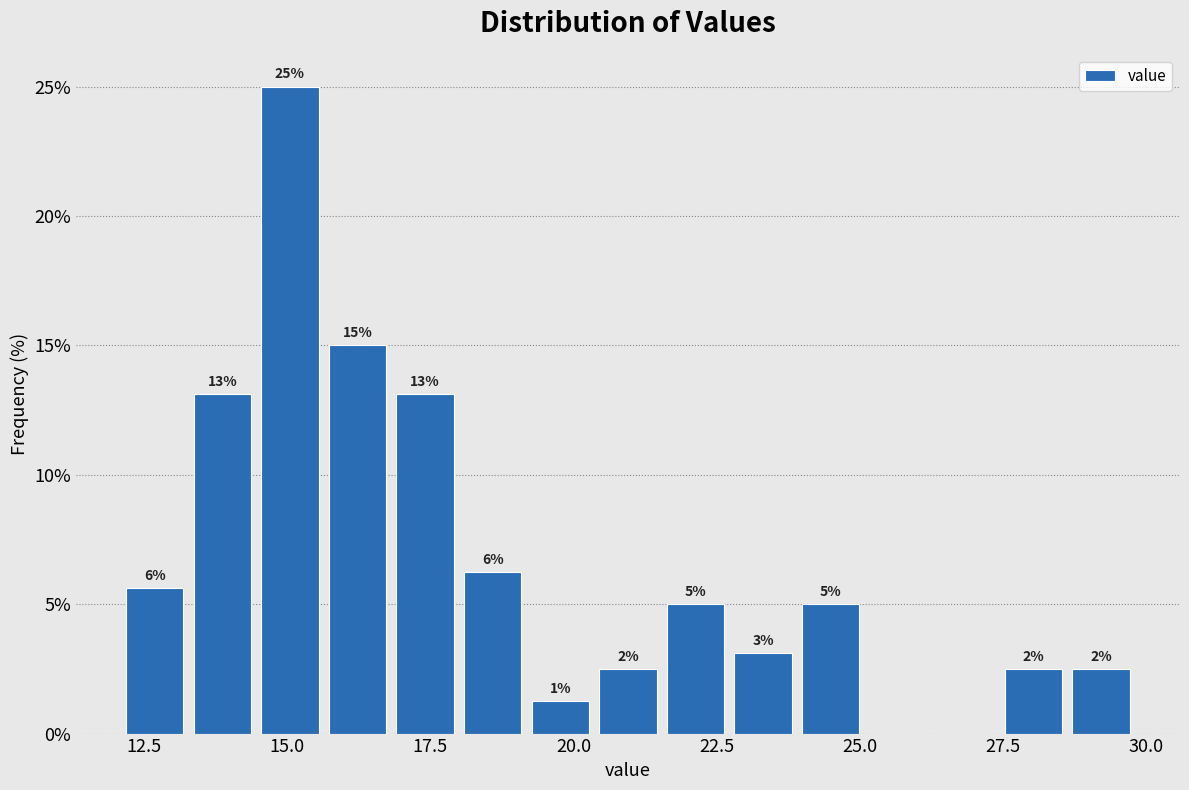

Around what value on the x-axis is the tallest bar? Give the approximate position of its centre, as read against the axis.

15.0